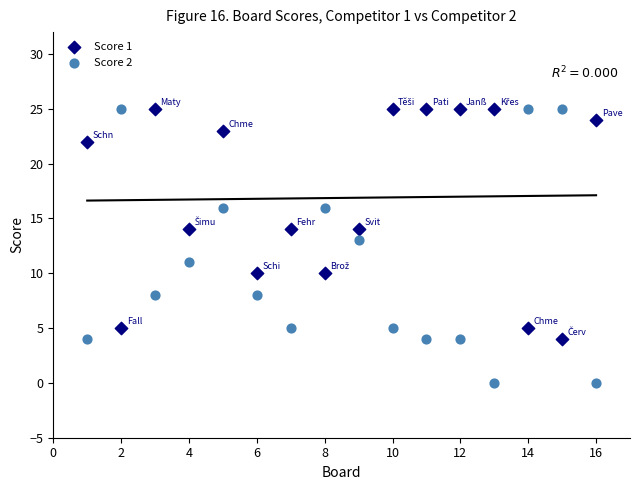

Across all data points, what is the range of Y values (max minus min)?

25